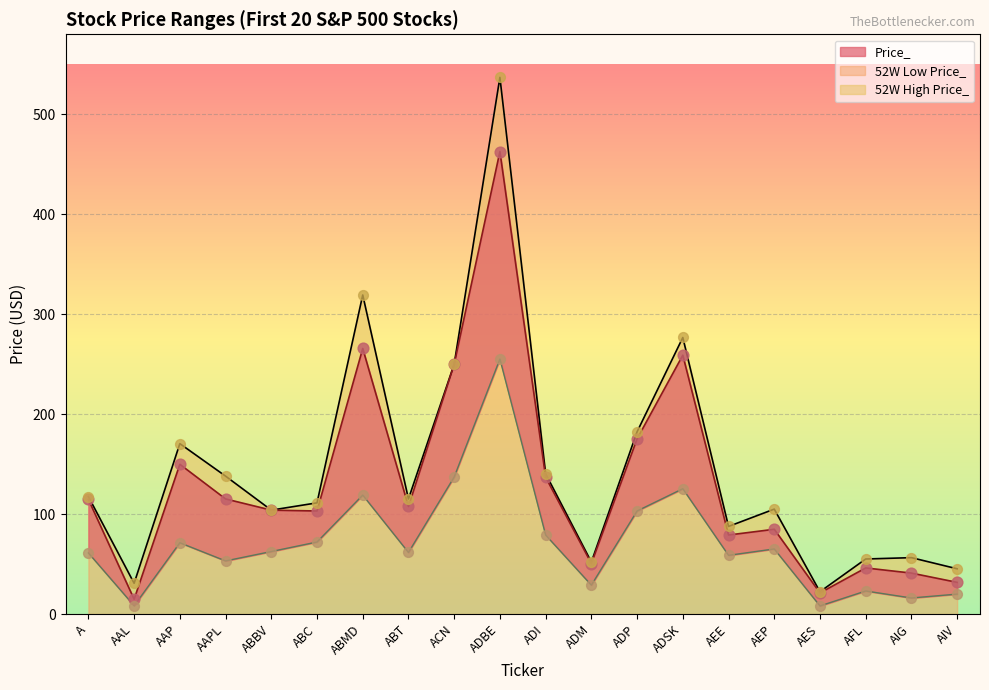

Which series has the widest spread of Y values?

52W High Price_